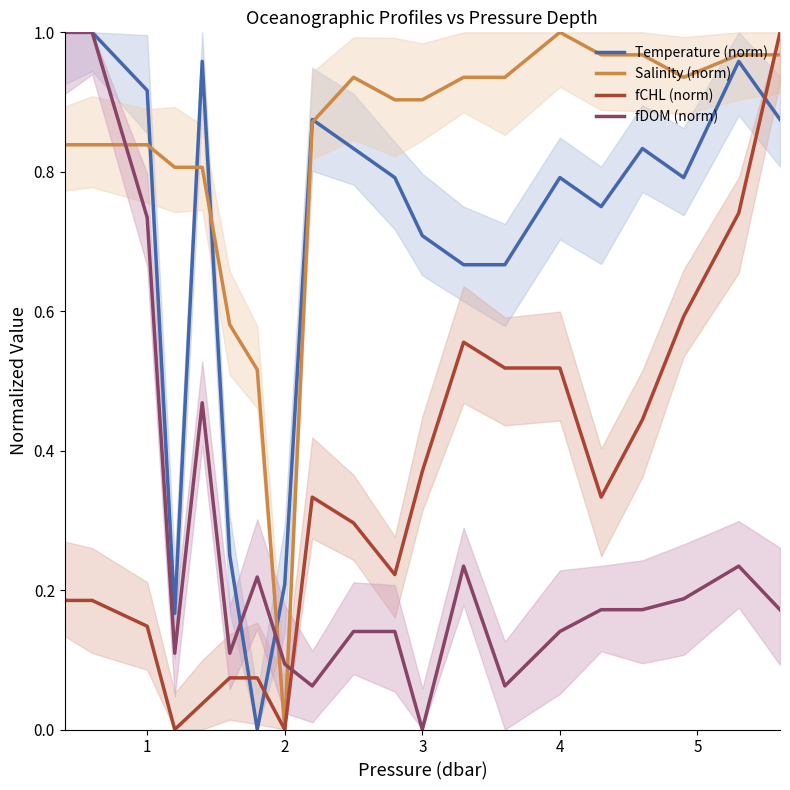

Which series ends up on top after the final intersection of fDOM (norm) and fCHL (norm)?

fCHL (norm)